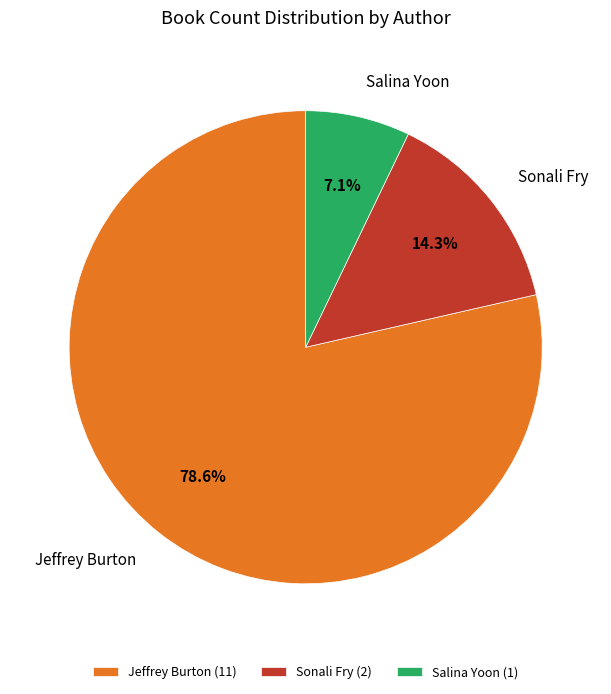

Which category has the smallest portion of the pie?

Salina Yoon